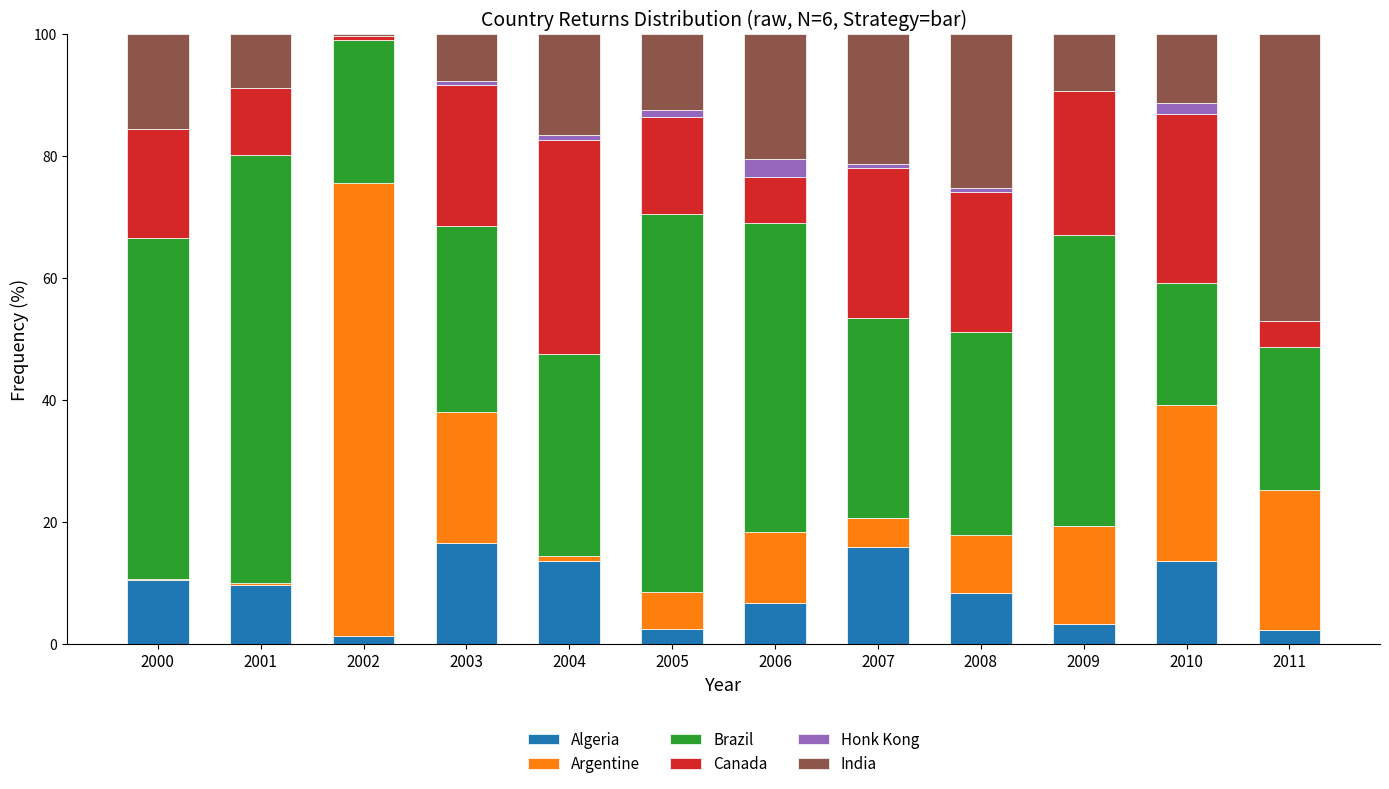

What is the total value across all series at 2011?

100.0